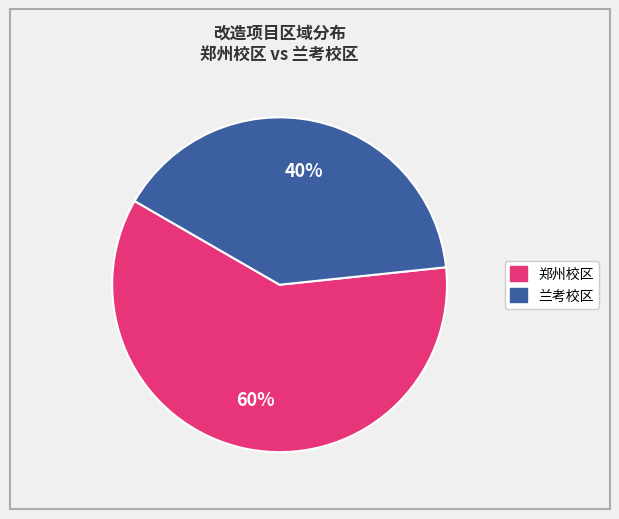

What is the majority slice?

郑州校区